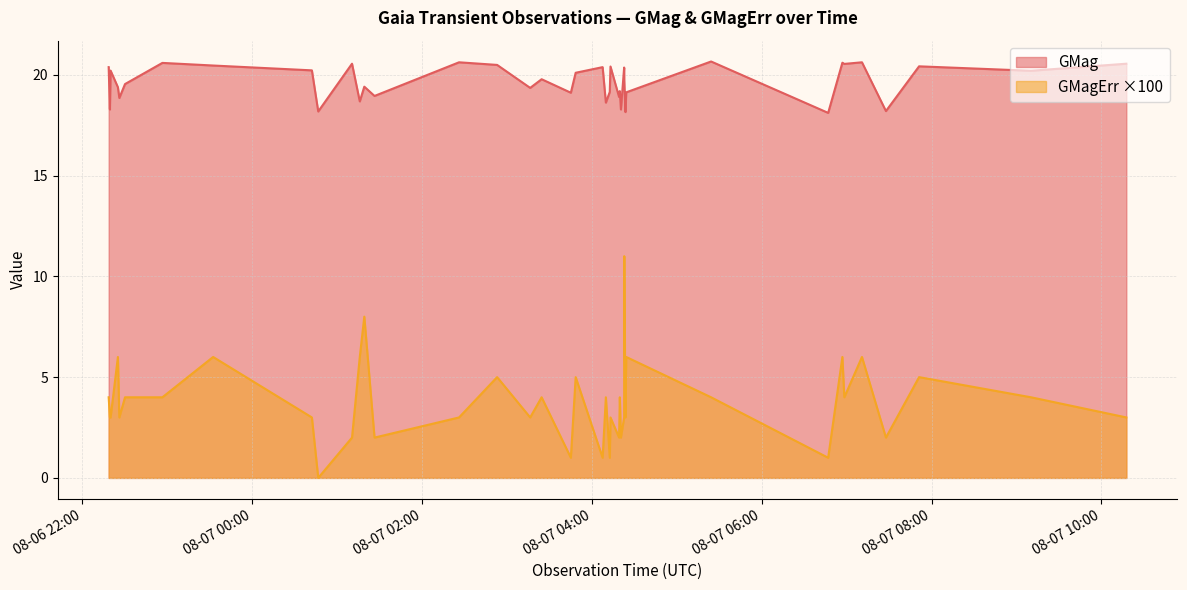

True or false: GMag and GMagErr cross at least once.

False